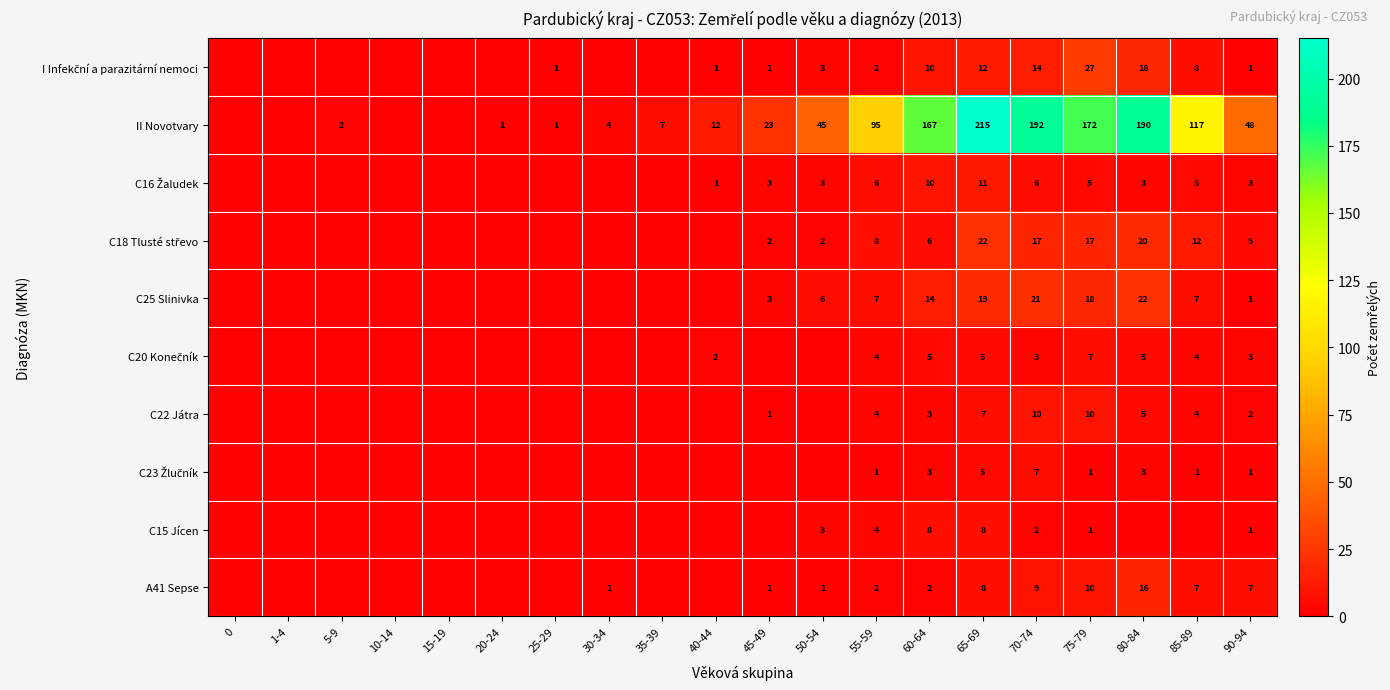

What is the sum of the C22 Játra values at 80-84 and 85-89?

9